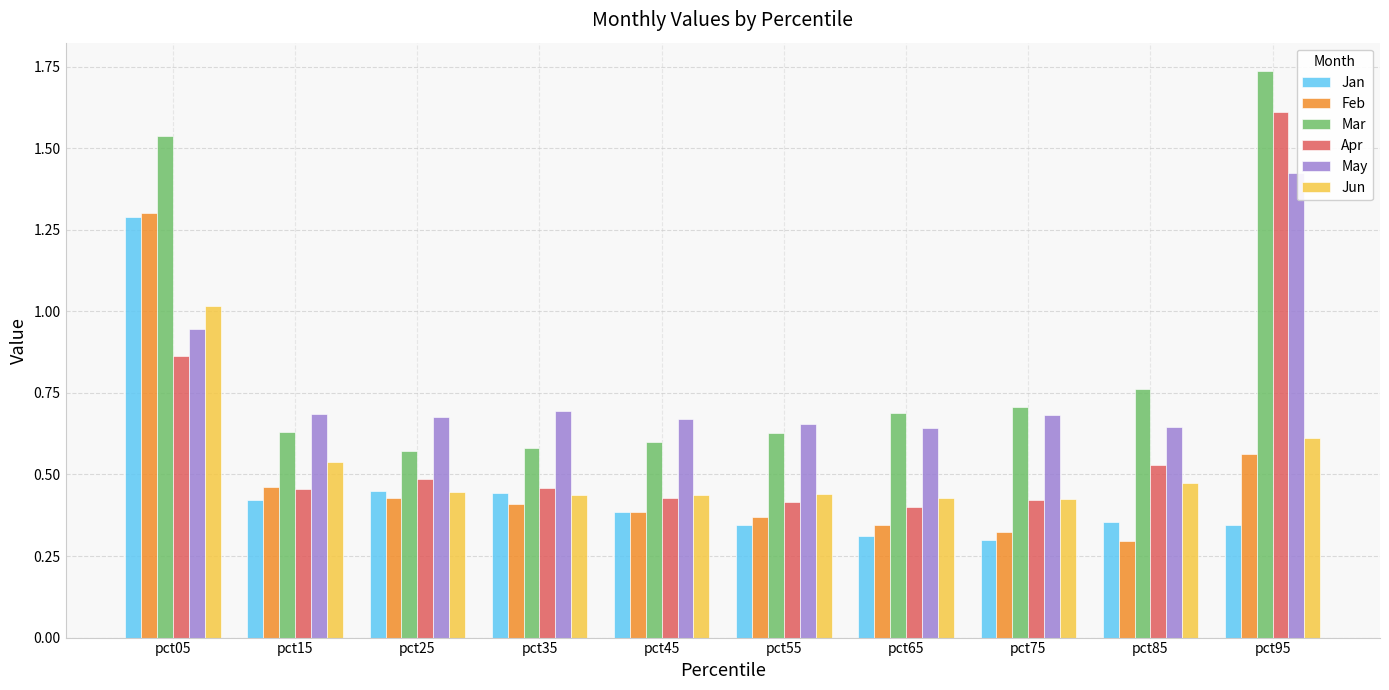

What is the difference between the maximum and second lowest values in the Jan series?

1.0